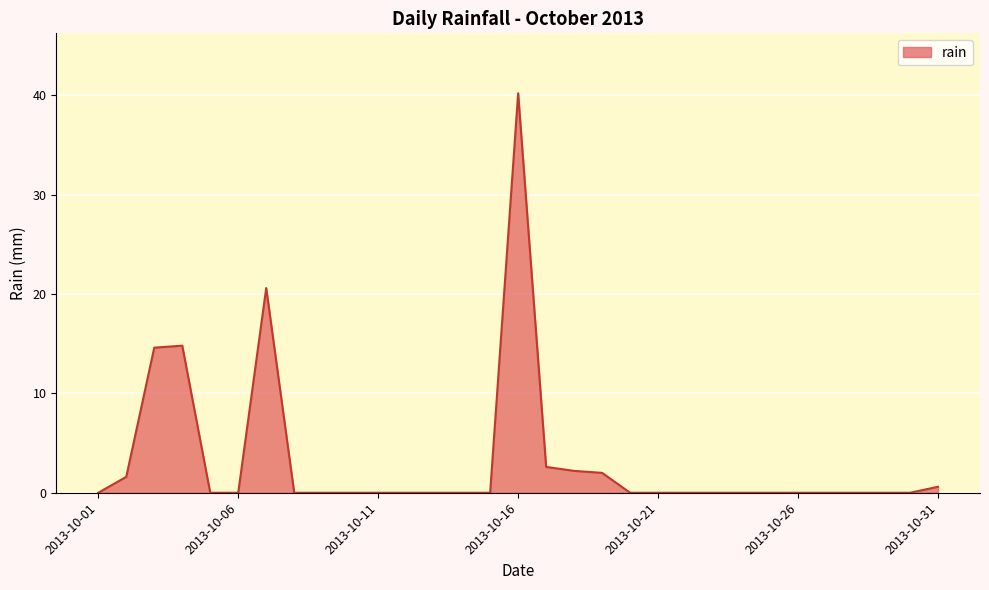

List the labels in order of value, smallest first.

2013-10-01, 2013-10-05, 2013-10-06, 2013-10-08, 2013-10-09, 2013-10-10, 2013-10-11, 2013-10-12, 2013-10-13, 2013-10-14, 2013-10-15, 2013-10-20, 2013-10-21, 2013-10-22, 2013-10-23, 2013-10-24, 2013-10-25, 2013-10-26, 2013-10-27, 2013-10-28, 2013-10-29, 2013-10-30, 2013-10-31, 2013-10-02, 2013-10-19, 2013-10-18, 2013-10-17, 2013-10-03, 2013-10-04, 2013-10-07, 2013-10-16